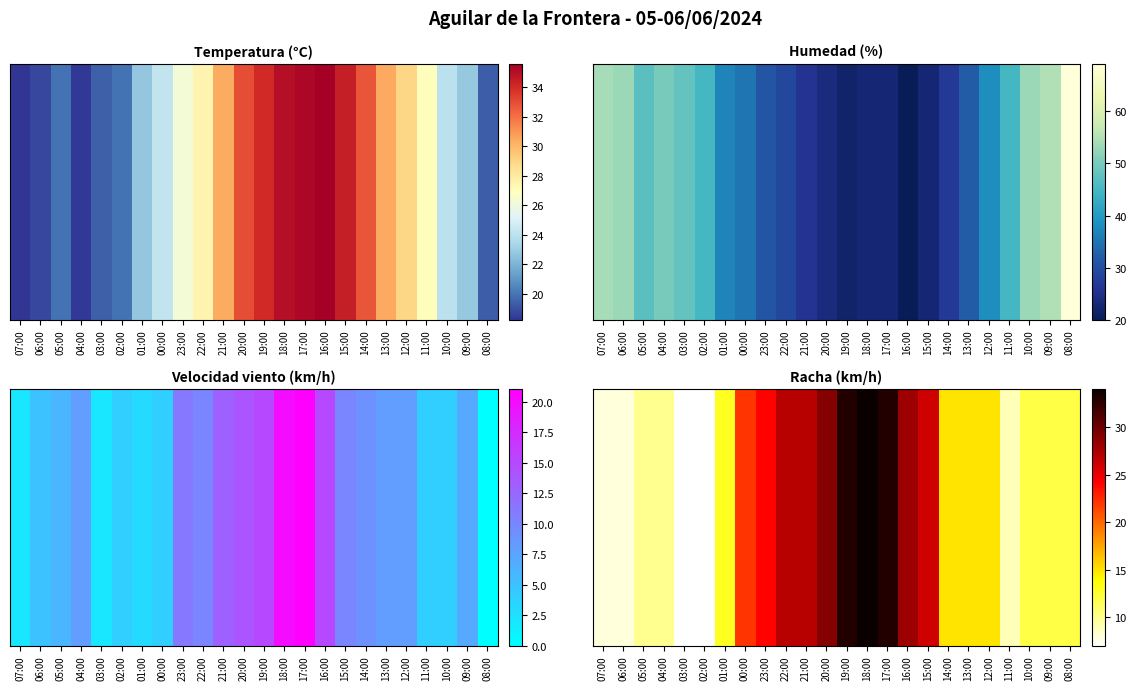

Is it true that the value at 10:00 is 16?

False